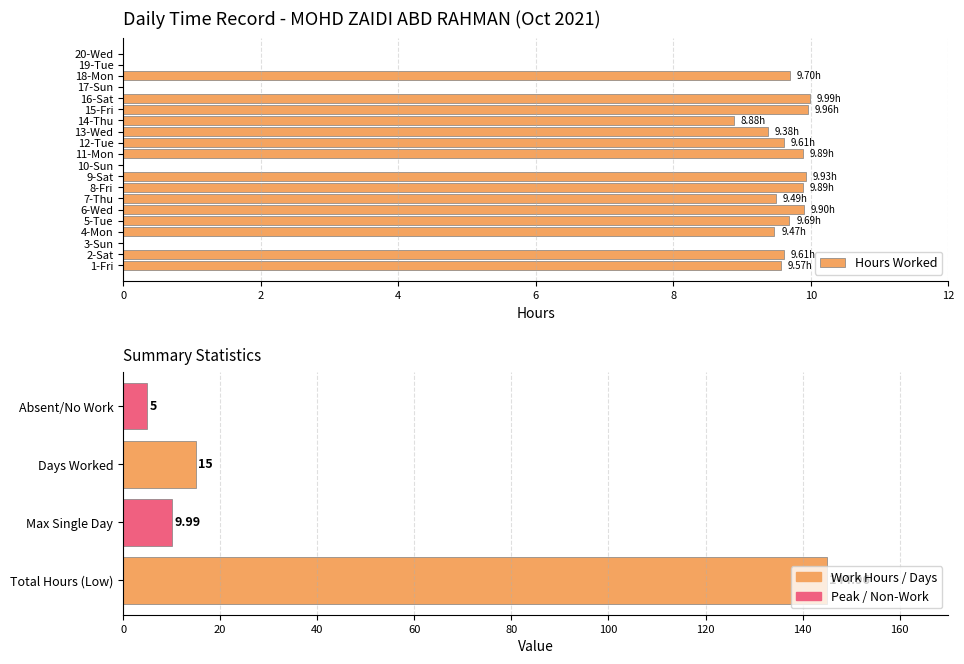

How many positive values are there?

15